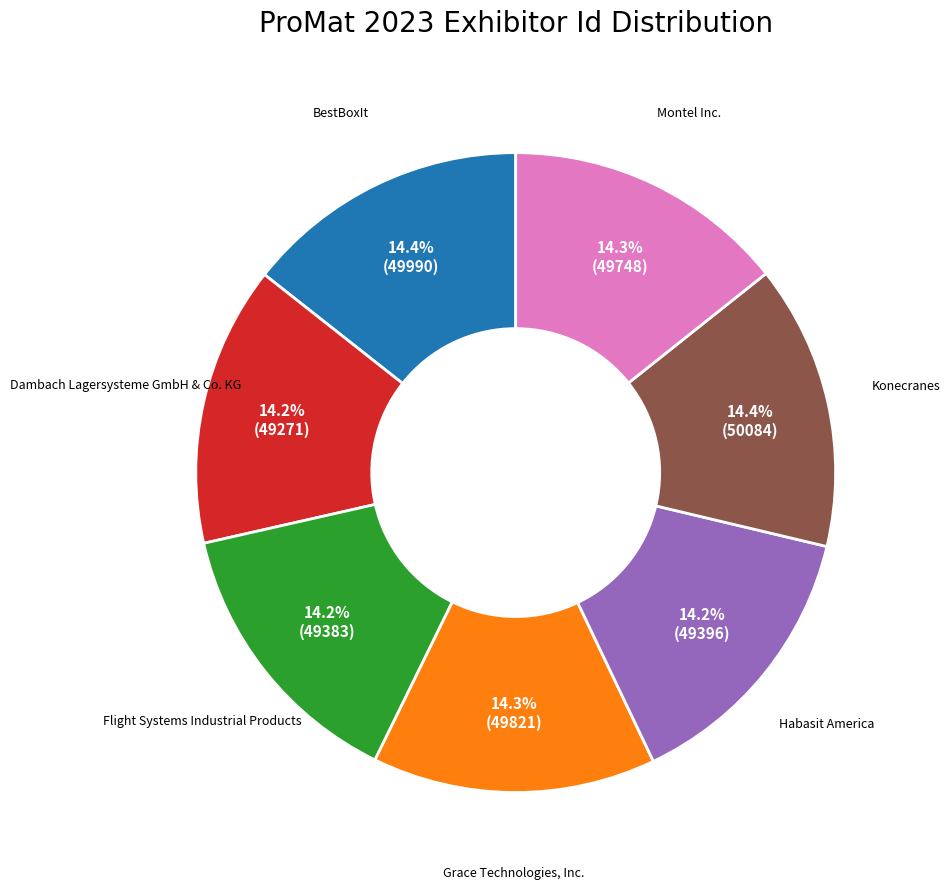

Is there any slice that represents more than half of the pie?

No